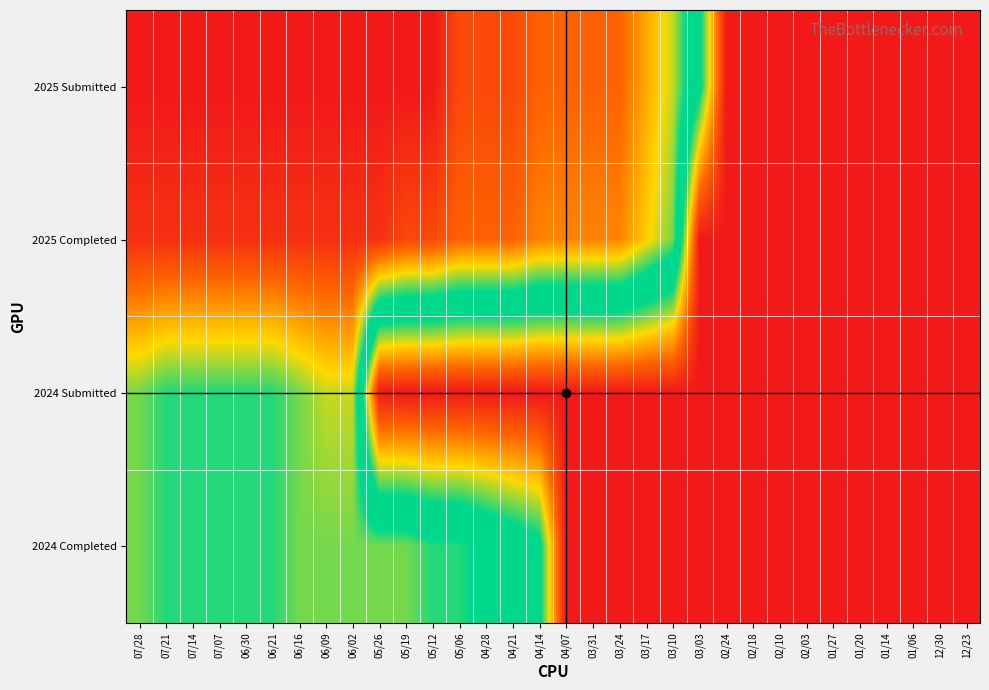

Reading right to left, list all the values displayed in this chart.

2025 Submitted: 12/23=0	12/30=0	01/06=0	01/14=0	01/20=0	01/27=0	02/03=0	02/10=0	02/18=0	02/24=0	03/03=10	03/10=15	03/17=17	03/24=19	03/31=19	04/07=19	04/14=19	04/21=20	04/28=20	05/06=20	05/12=22	05/19=22	05/26=22	06/02=22	06/09=22	06/16=22	06/21=22	06/30=22	07/07=22	07/14=22	07/21=22	07/28=22
2025 Completed: 12/23=0	12/30=0	01/06=0	01/14=0	01/20=0	01/27=0	02/03=0	02/10=0	02/18=0	02/24=0	03/03=0	03/10=14	03/17=16	03/24=18	03/31=18	04/07=18	04/14=18	04/21=19	04/28=19	05/06=19	05/12=20	05/19=20	05/26=21	06/02=21	06/09=21	06/16=21	06/21=21	06/30=21	07/07=21	07/14=21	07/21=21	07/28=21
2024 Submitted: 12/23=0	12/30=0	01/06=0	01/14=0	01/20=0	01/27=0	02/03=0	02/10=0	02/18=0	02/24=0	03/03=0	03/10=0	03/17=0	03/24=0	03/31=0	04/07=0	04/14=0	04/21=0	04/28=0	05/06=0	05/12=0	05/19=0	05/26=0	06/02=15	06/09=15	06/16=14	06/21=13	06/30=13	07/07=13	07/14=13	07/21=13	07/28=14
2024 Completed: 12/23=0	12/30=0	01/06=0	01/14=0	01/20=0	01/27=0	02/03=0	02/10=0	02/18=0	02/24=0	03/03=0	03/10=0	03/17=0	03/24=0	03/31=0	04/07=0	04/14=10	04/21=11	04/28=12	05/06=13	05/12=13	05/19=14	05/26=14	06/02=14	06/09=14	06/16=14	06/21=13	06/30=13	07/07=13	07/14=13	07/21=13	07/28=14